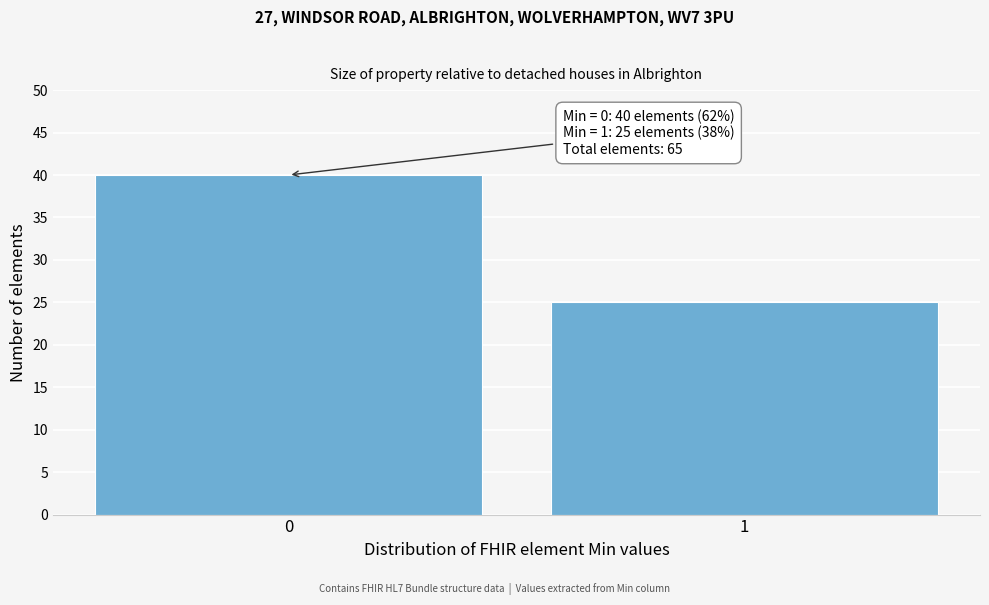

Reading right to left, extract all data points from this chart.

25	40